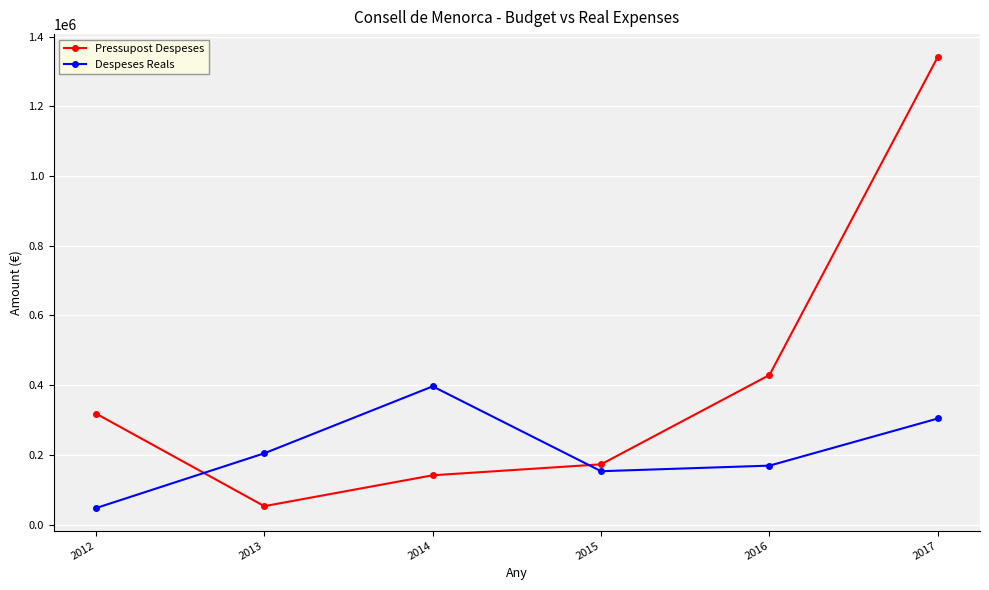

What is the average value of the Despeses Reals series?

212614.3